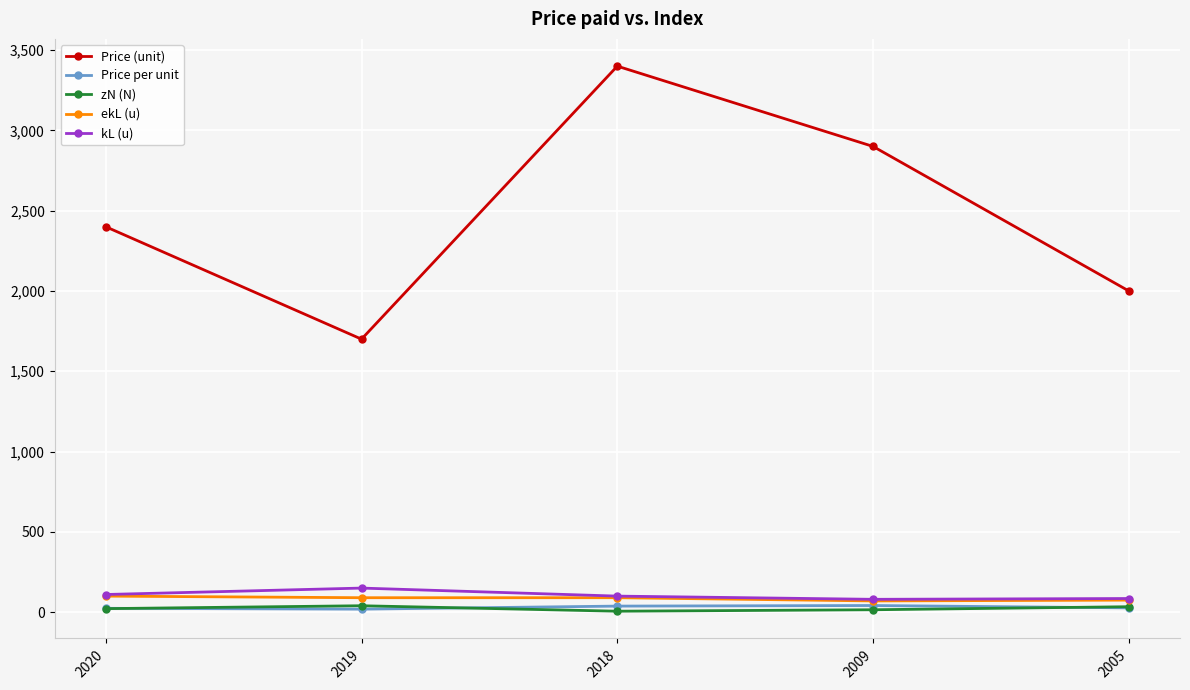

Between 2018 and 2005, which series saw the biggest shift?

Price (unit)